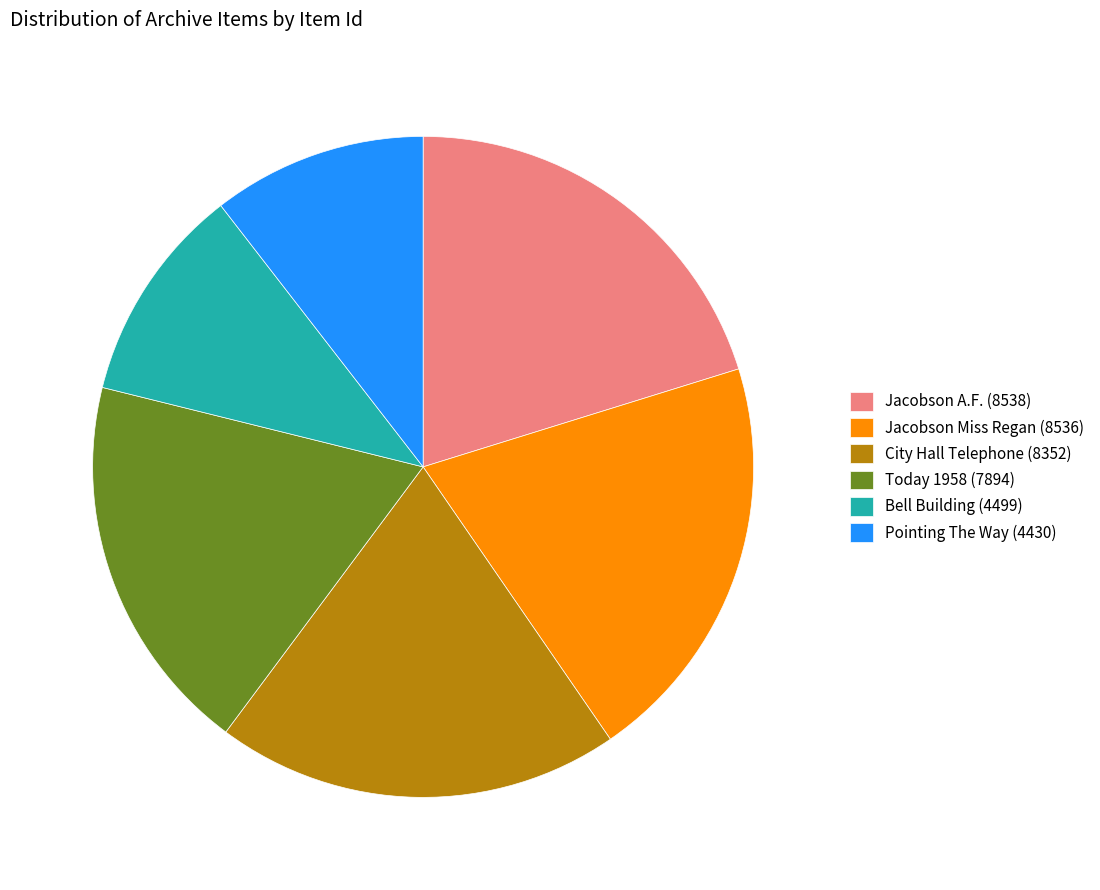

Does Jacobson A.F. (8538) represent more than half of the total?

No